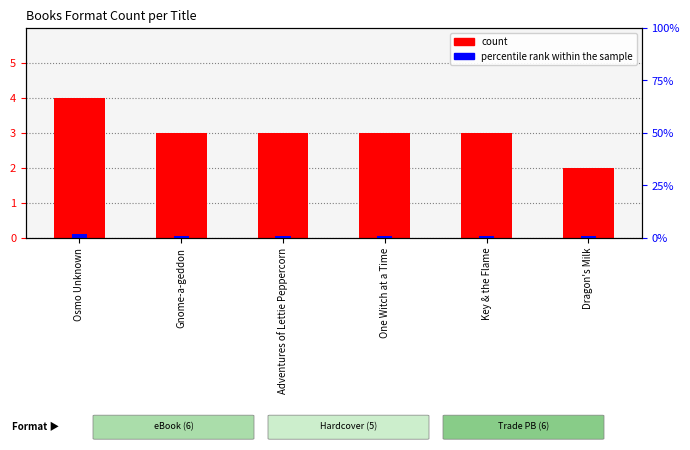

Count the percentile rank within the sample values in the range 0 to 1.

6